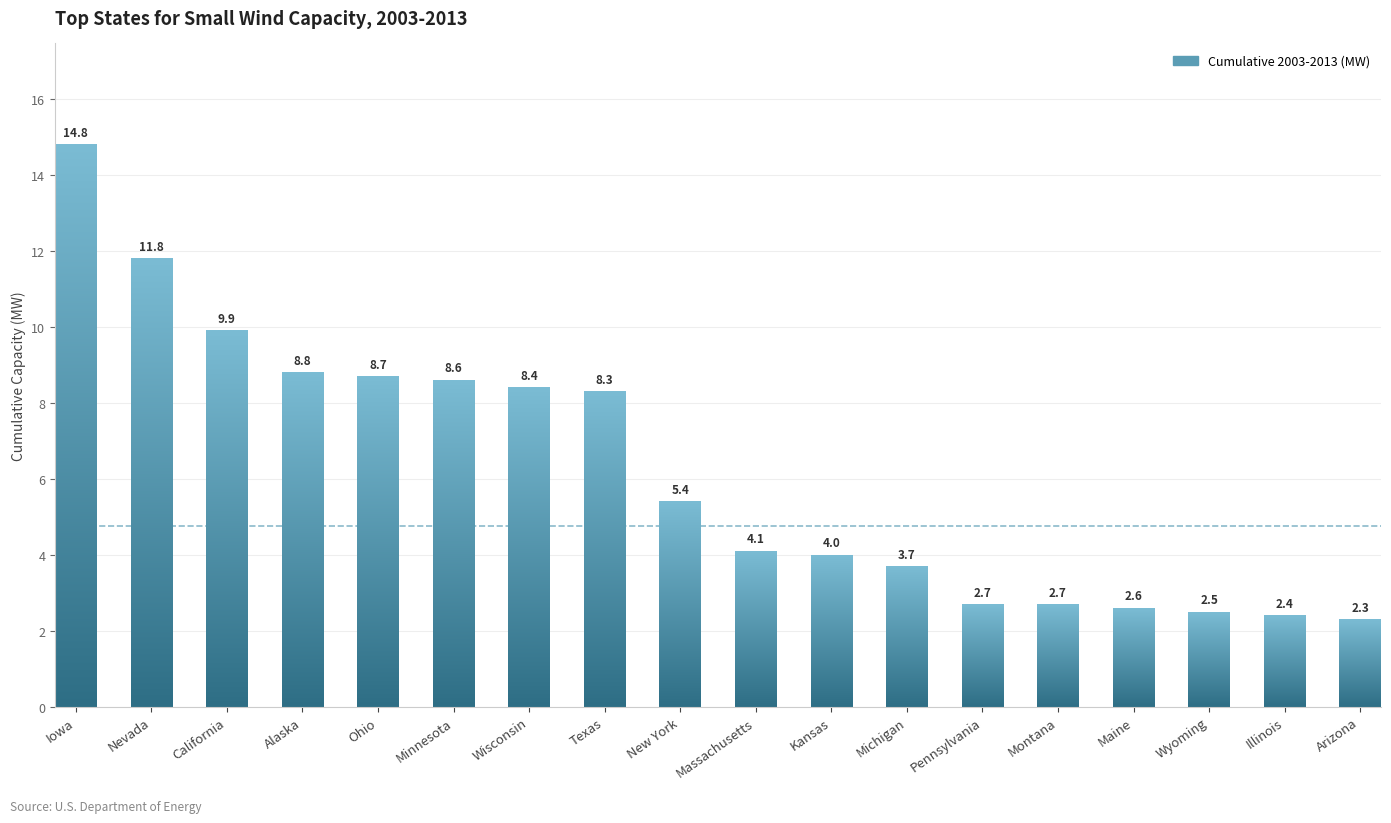

True or false: the data shows 2.6 at Maine.

True